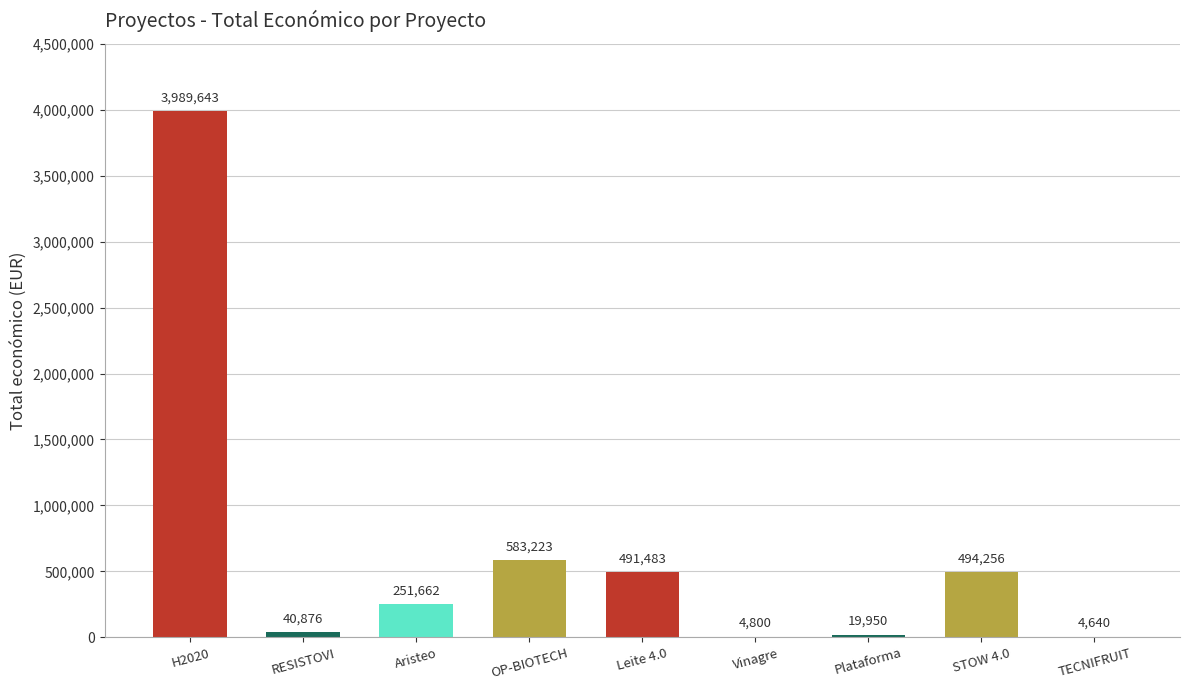

What is the change in value from RESISTOVI to STOW 4.0?

+453380